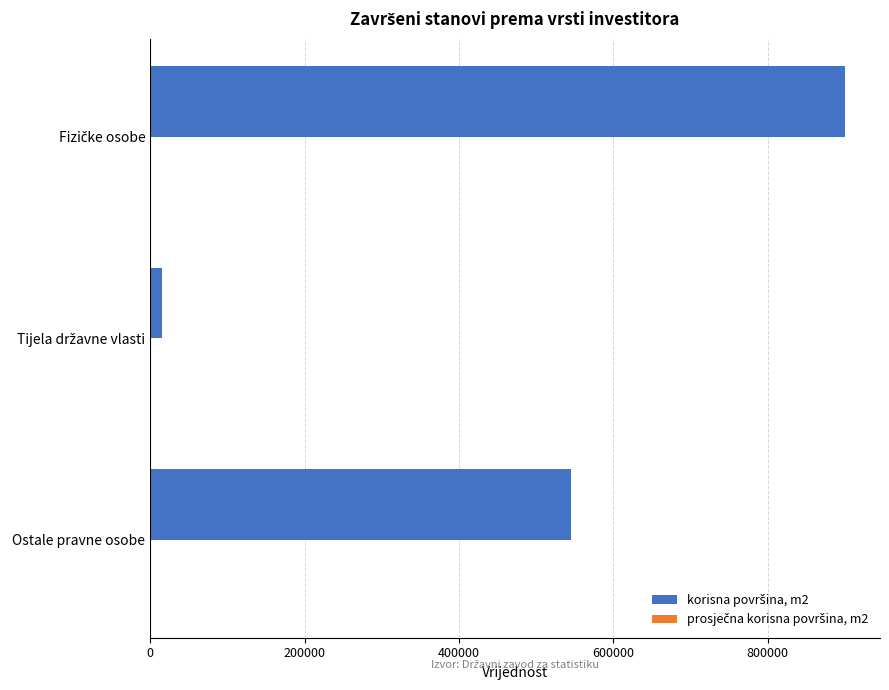

What is the maximum value shown in the chart?

900471.0